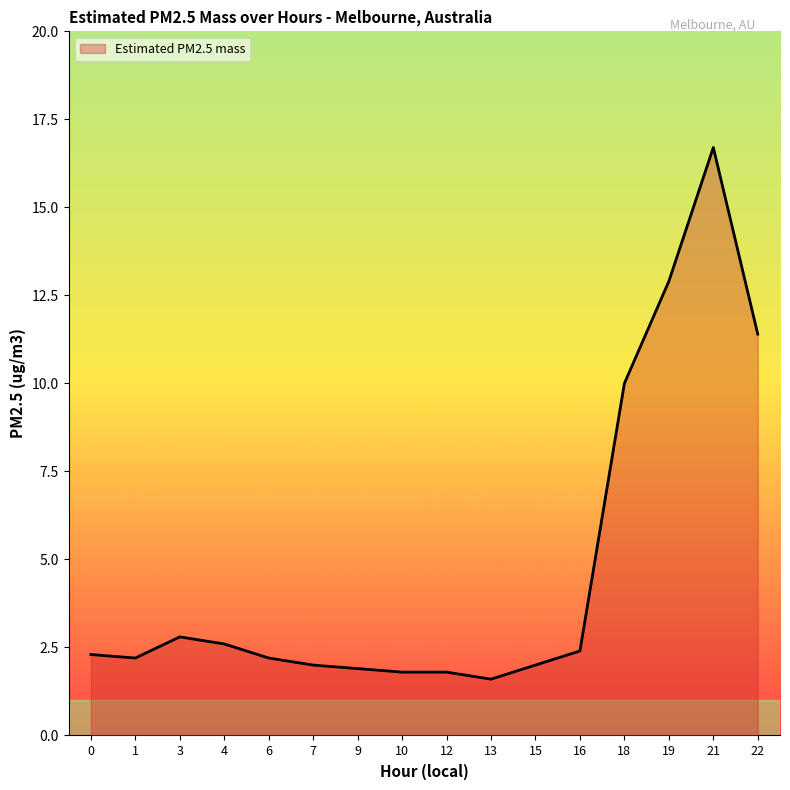

Where is the data nearest to the value 9?

18